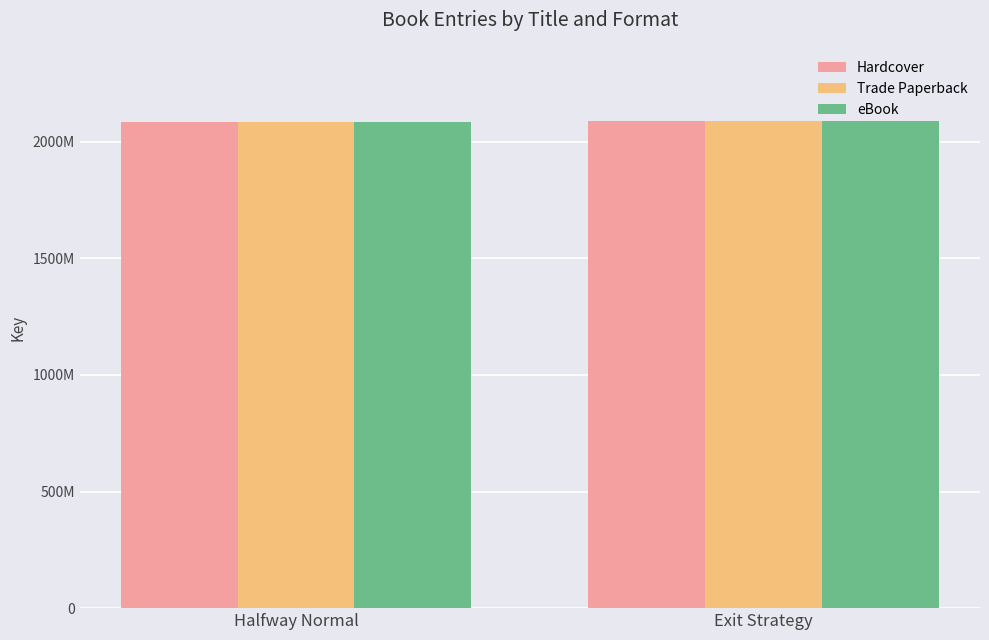

Which series has the largest range (max minus min)?

Hardcover